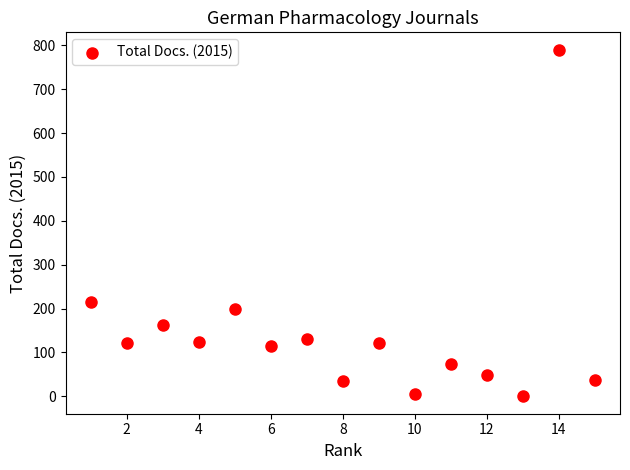

What is the range of X values (max minus min)?

14